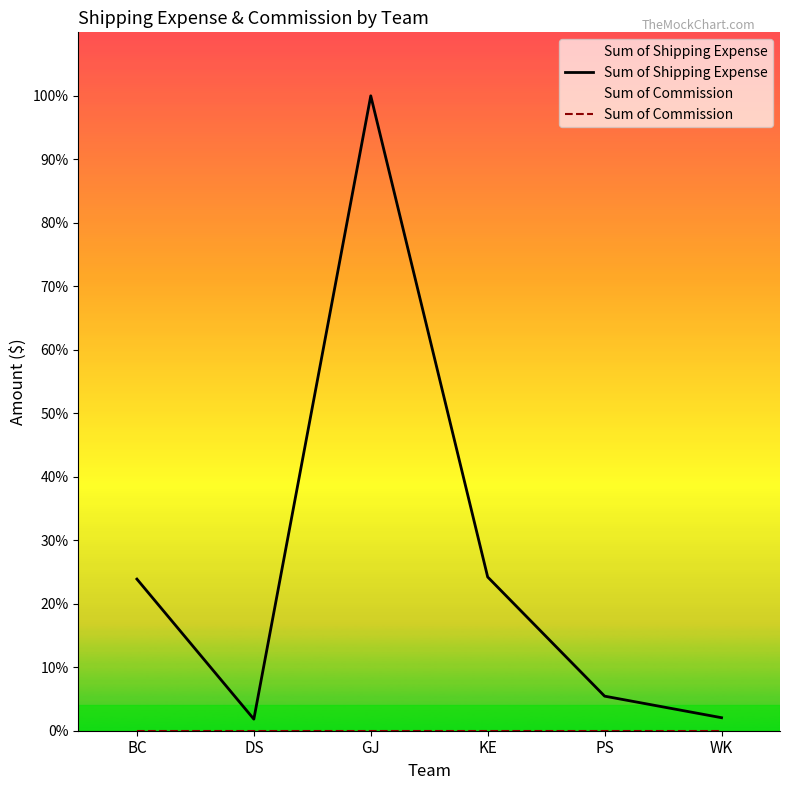

Rank the series by their average value, from highest to lowest.

Sum of Shipping Expense, Sum of Commission